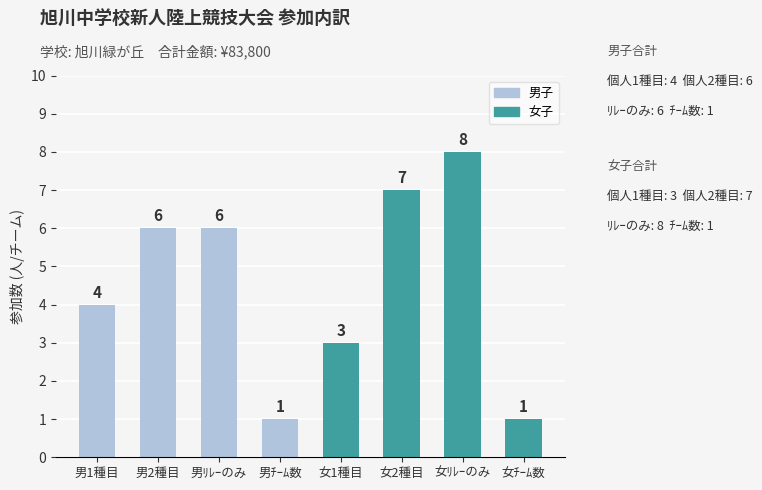

Reading right to left, extract all data points from this chart.

1	8	7	3	1	6	6	4